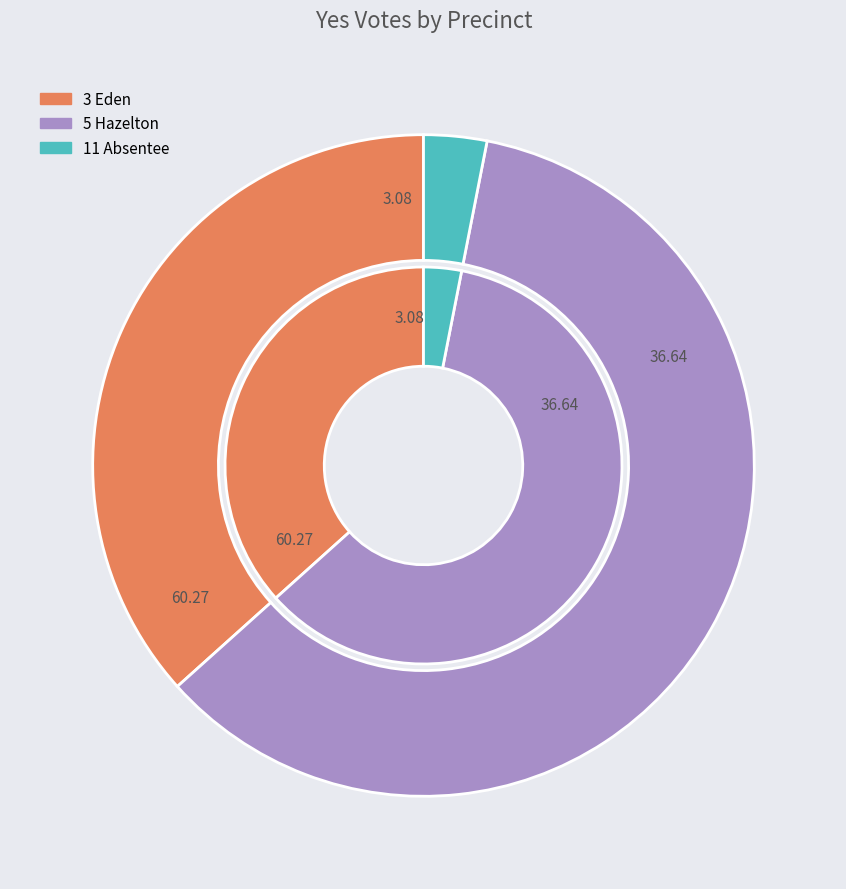

Count the number of slices in the pie.

3